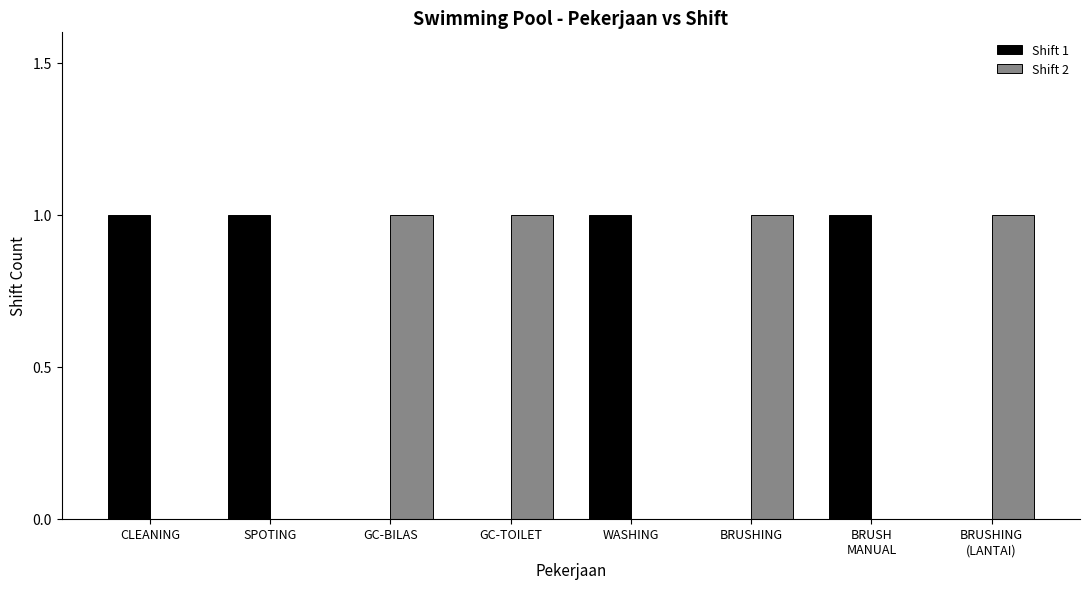

Is the value of Shift 1 at WASHING greater than the value of Shift 2 at CLEANING?

Yes